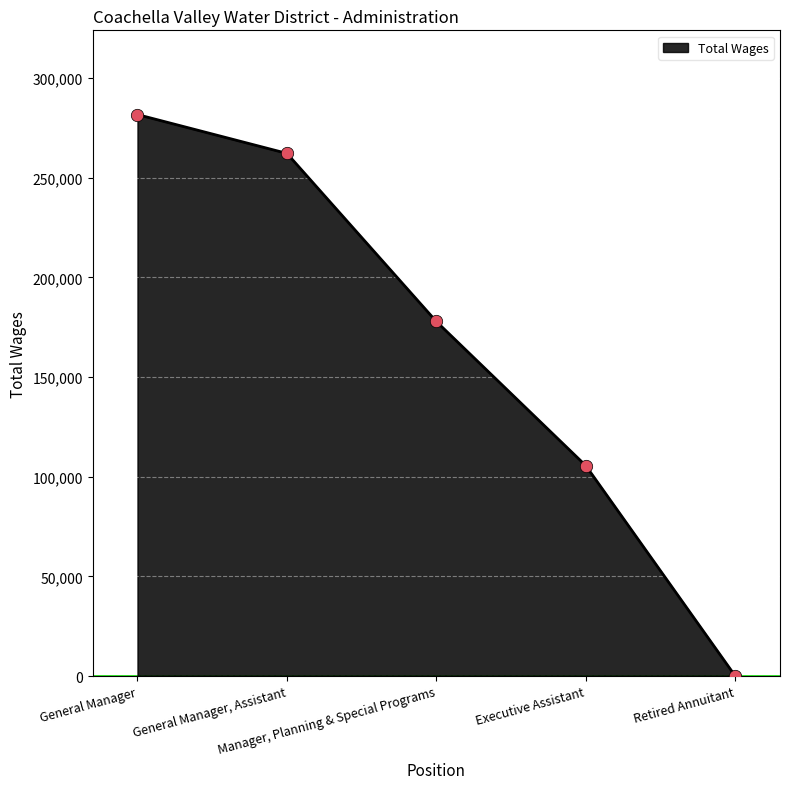

What is the change in value from Executive Assistant to Retired Annuitant?

-105472